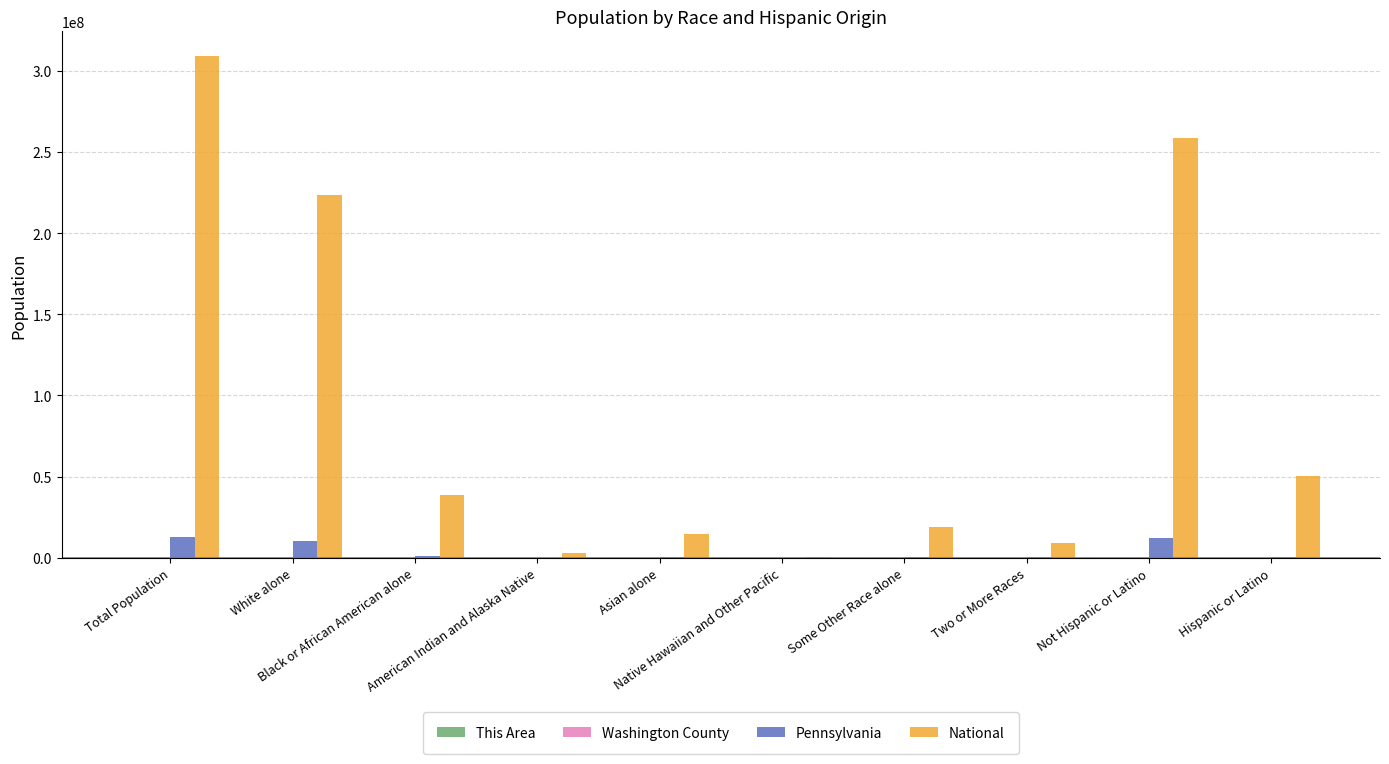

What is the maximum value shown in the chart?

308745538